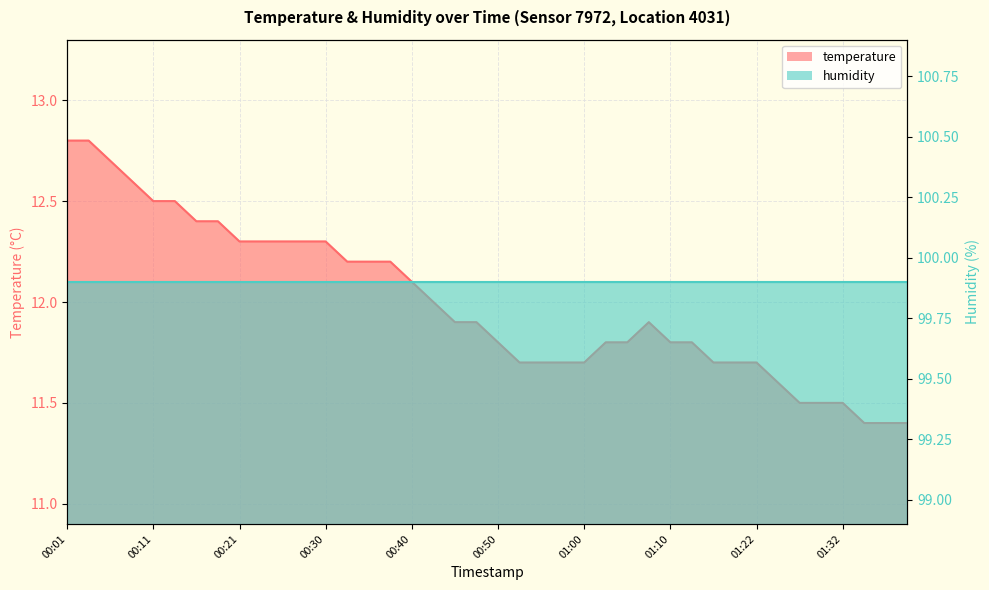

What is the greatest value displayed?

12.8